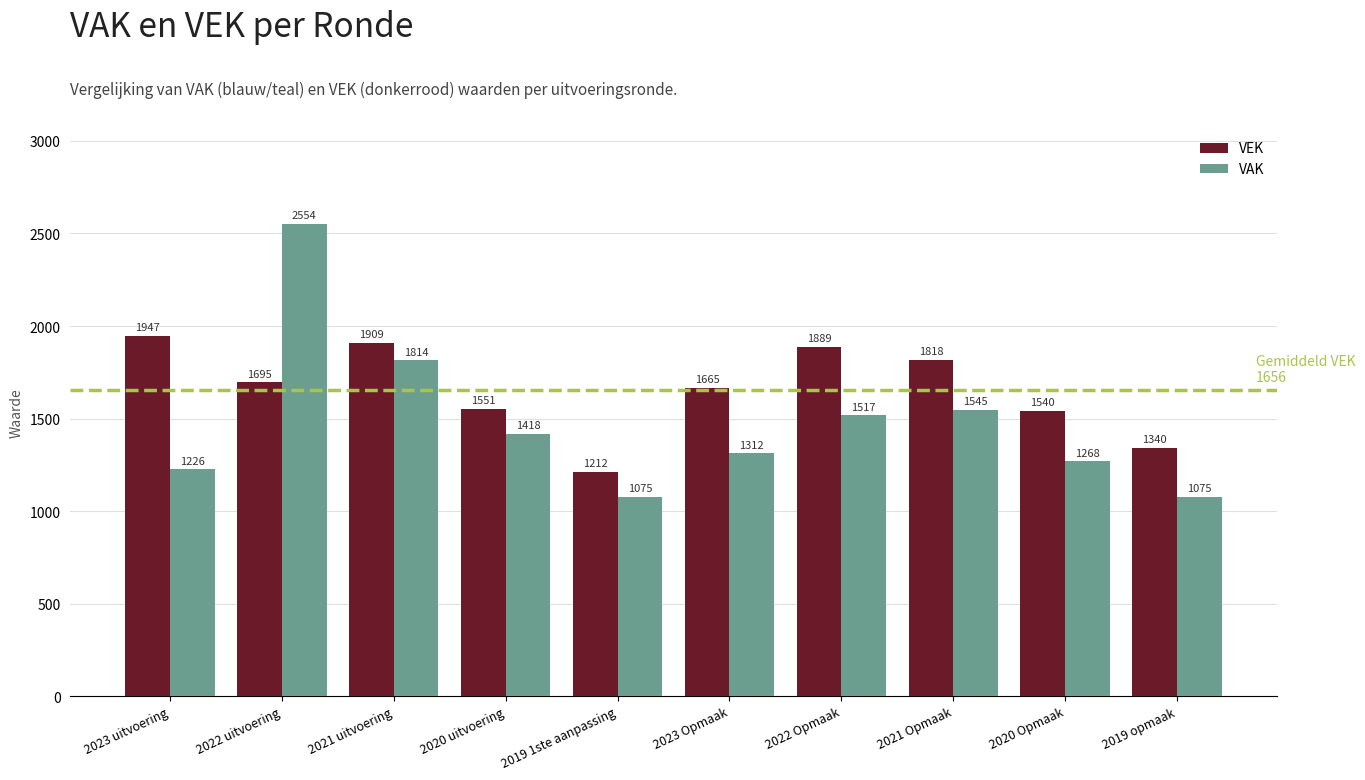

What is the minimum value shown in the chart?

1075